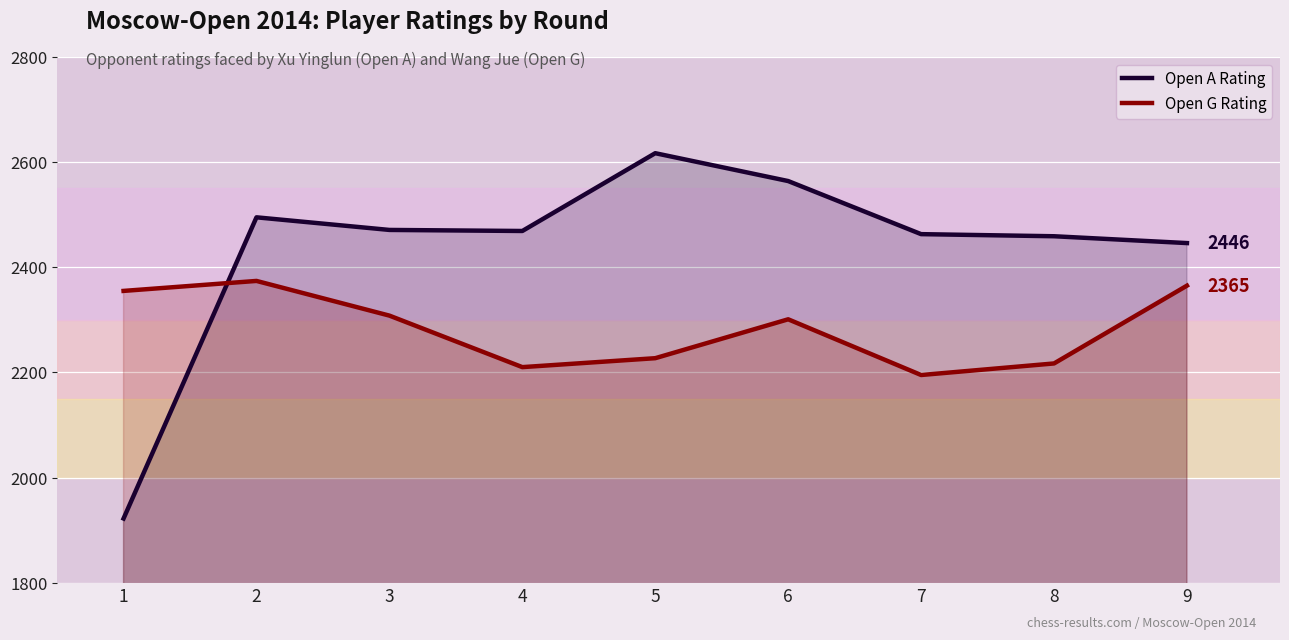

What is the sum of the Open G Rating values at 8 and 7?

4412